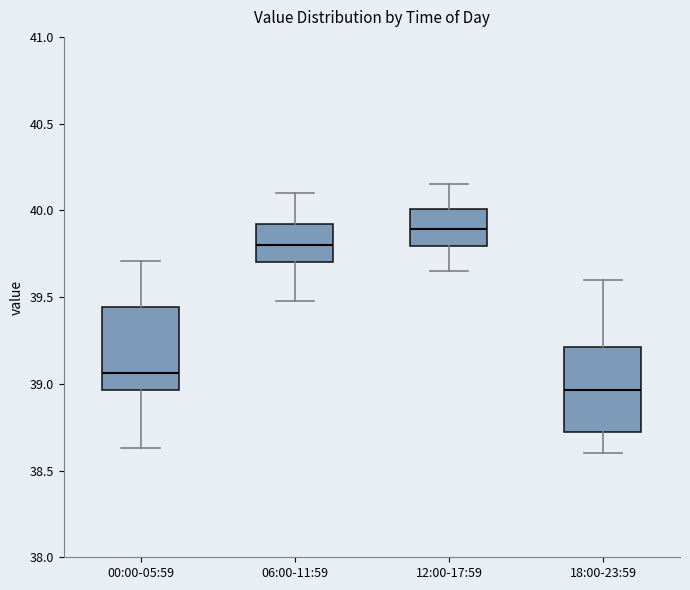

Where does the lower whisker of the box for 06:00-11:59 end on the y-axis? The values are not printed on the chart, so give them approximately, as read against the axis.

39.50